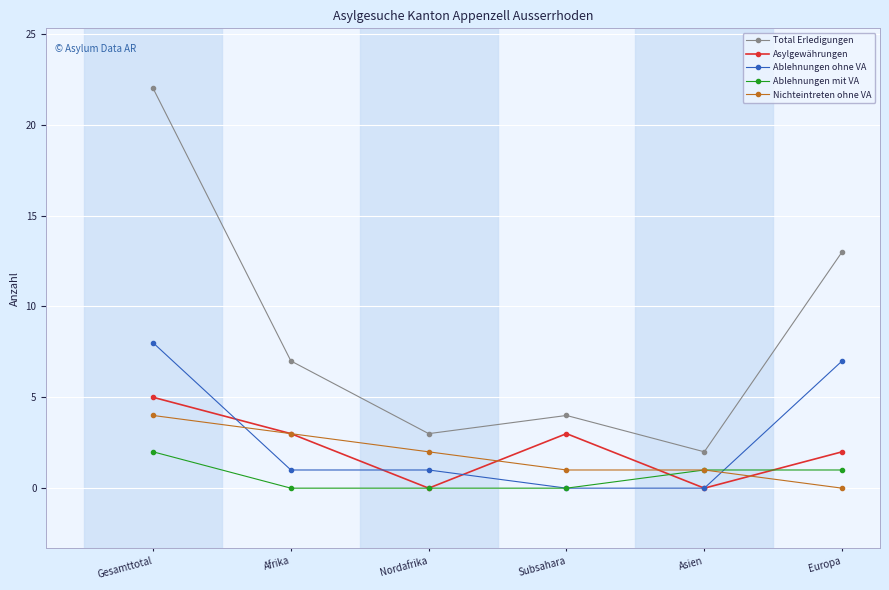

Count the number of data series in this chart.

5